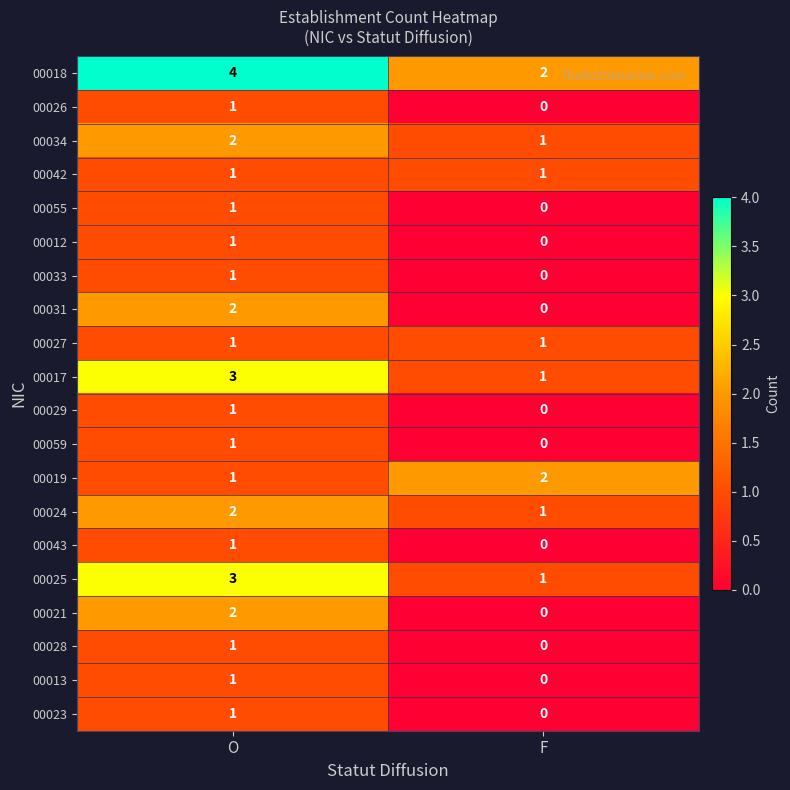

At which label is 00029 closest to 0?

F